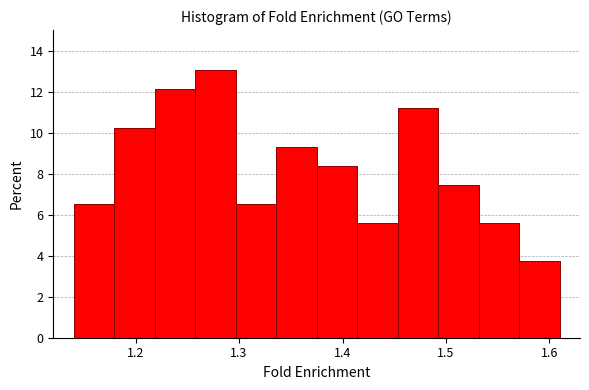

Around what value on the x-axis is the tallest bar? Give the approximate position of its centre, as read against the axis.

1.28